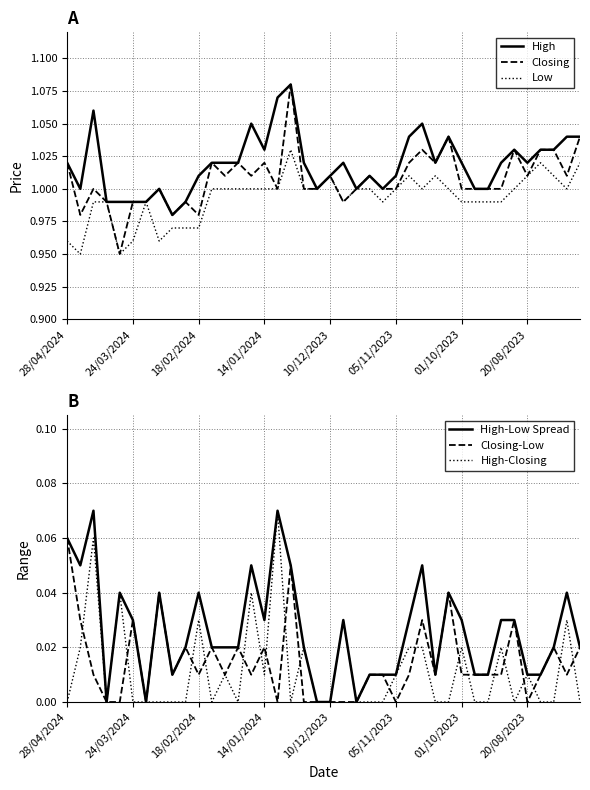

True or false: Closing has a value of 0.3 at 01/10/2023.

False